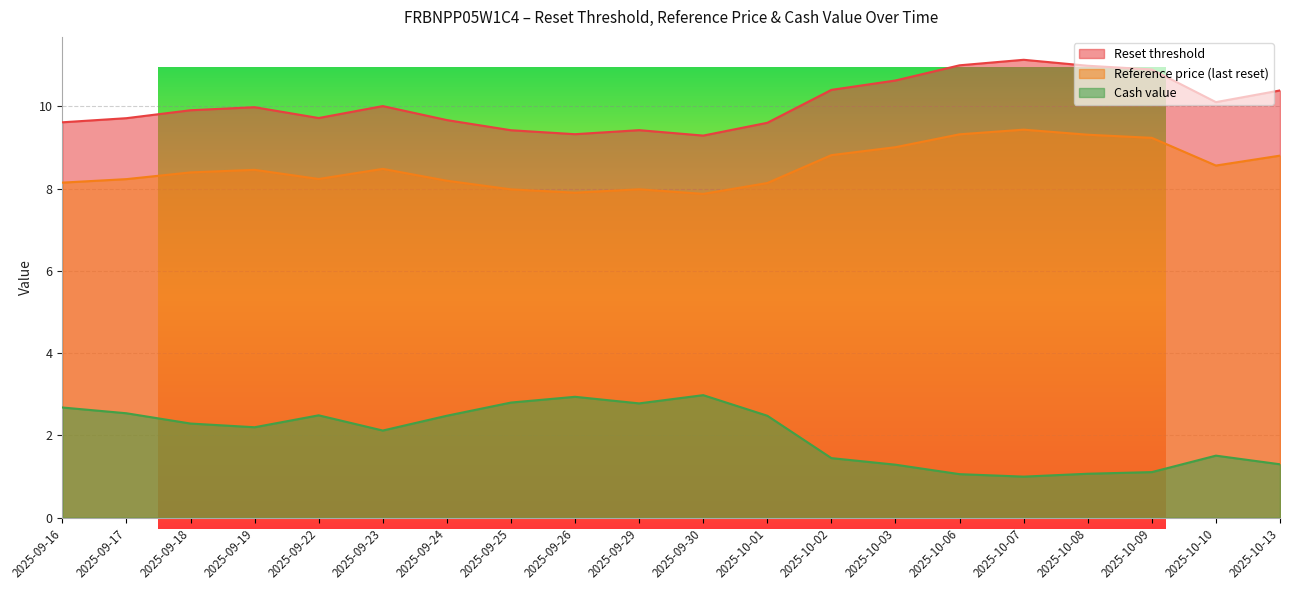

The Reset threshold series shows 11.0 at 2025-10-06. True or false?

True